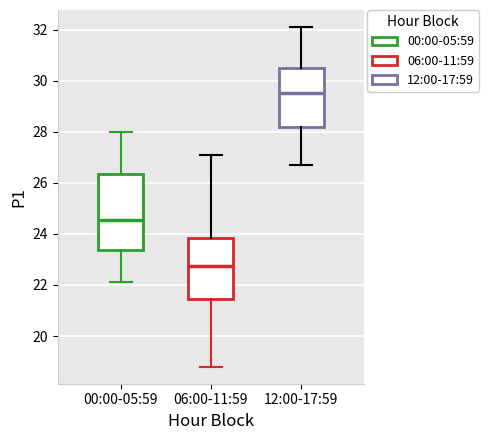

Which box has the highest median line?

12:00-17:59